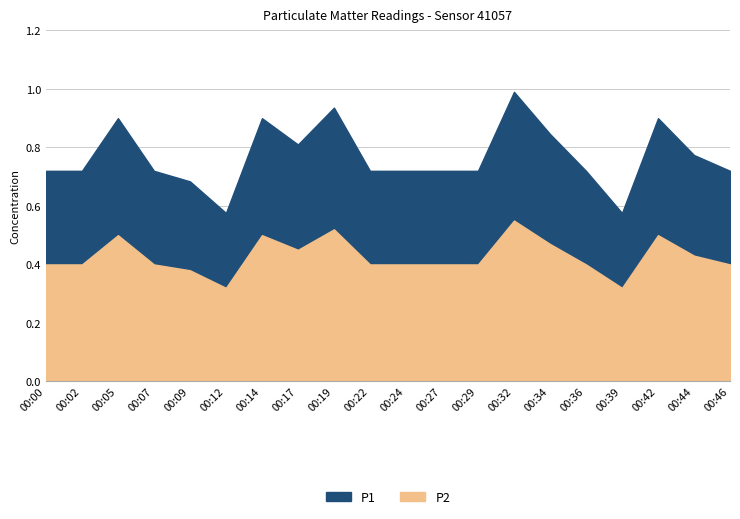

List the labels in order of P1 value, largest first.

00:32, 00:19, 00:05, 00:14, 00:42, 00:34, 00:17, 00:44, 00:00, 00:02, 00:07, 00:22, 00:24, 00:27, 00:29, 00:36, 00:46, 00:09, 00:12, 00:39